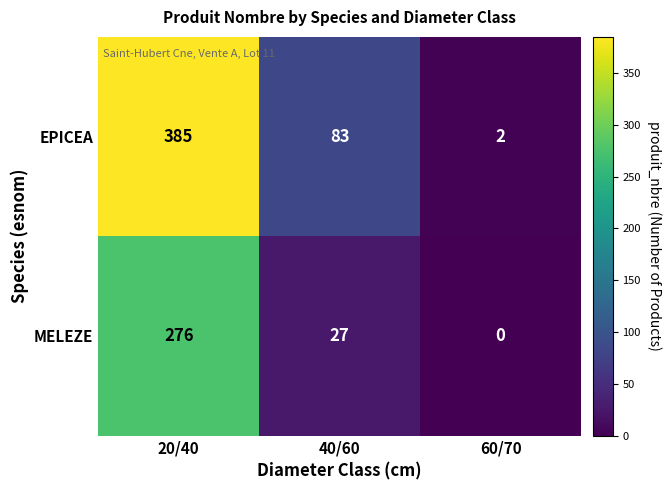

Rank the series at 20/40 from lowest to highest value.

MELEZE, EPICEA